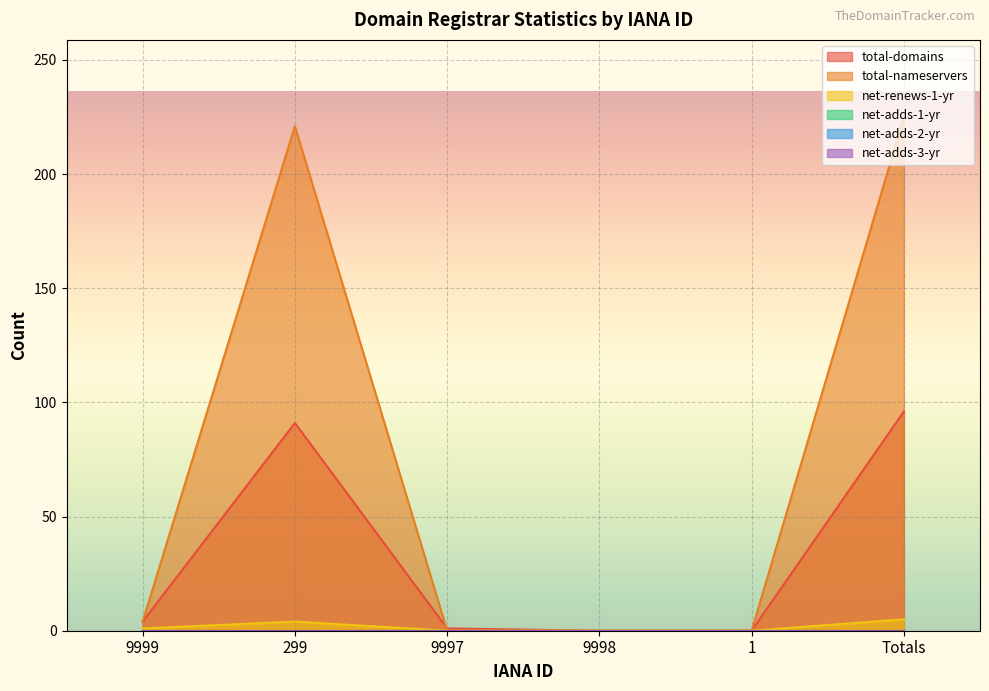

At which category does the chart reach its minimum across all series?

9998